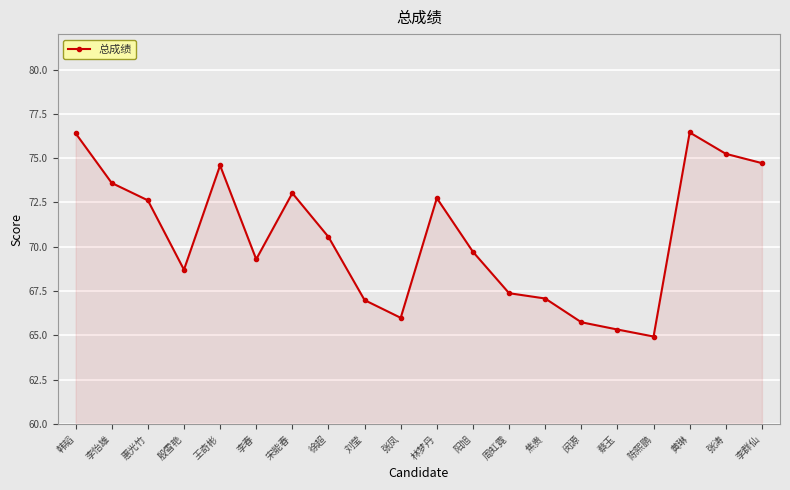

The chart shows a value of 111.9 at 张凤. True or false?

False